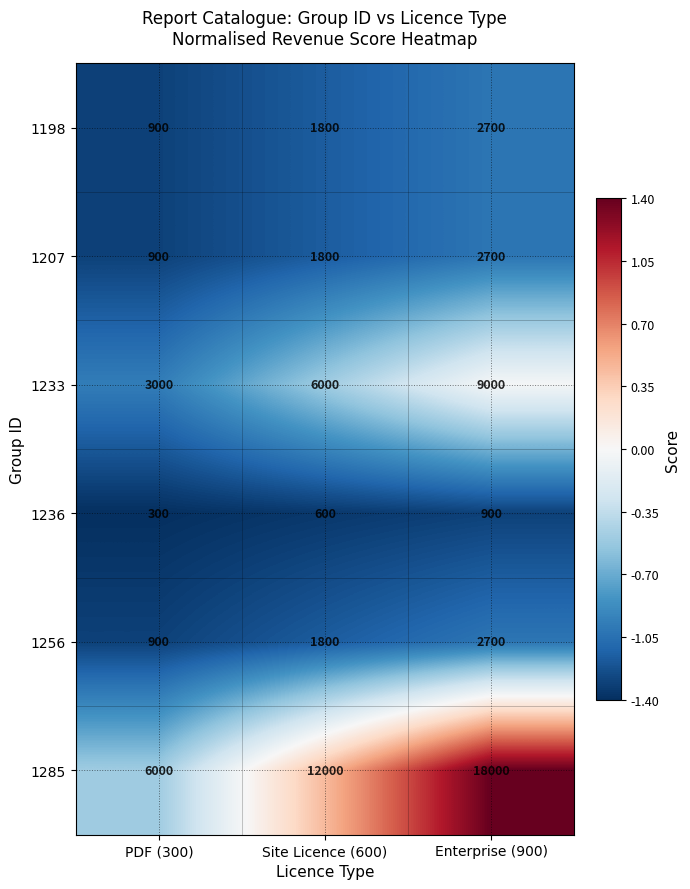

Which series has the largest total across all categories?

1285